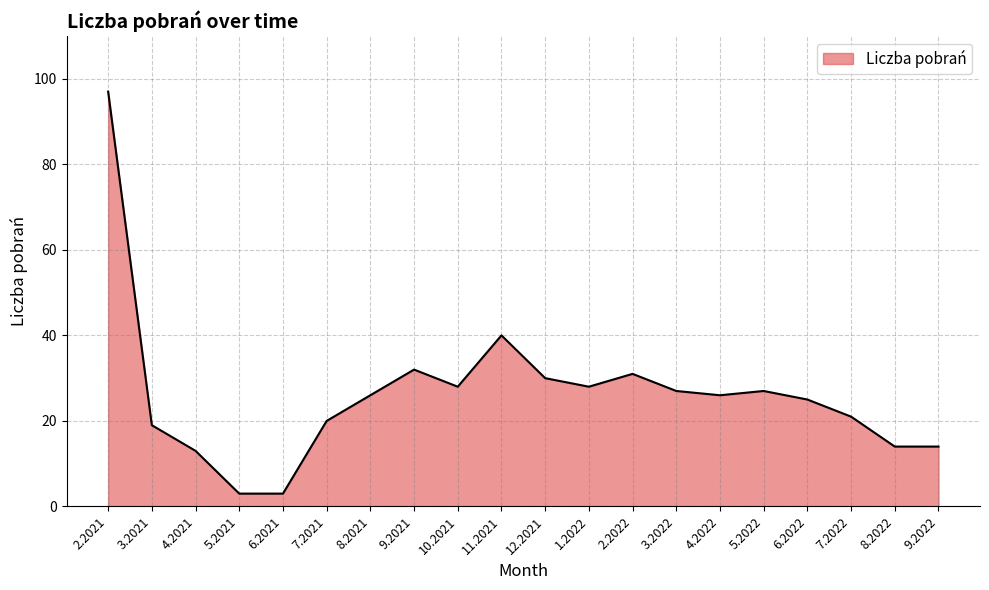

Approximately how many times larger is the value at 5.2022 compared to 9.2021?

0.8